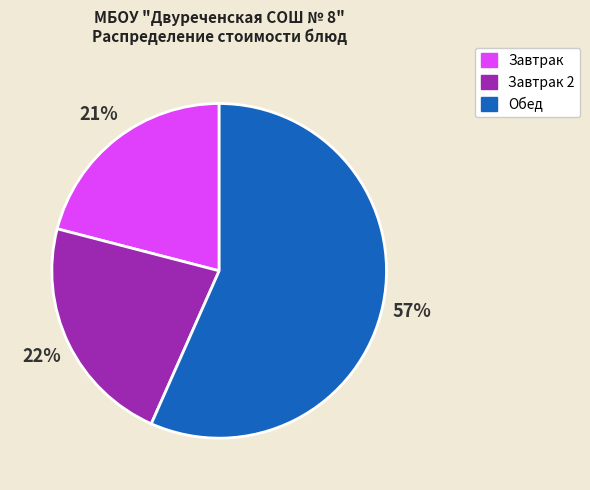

Count the number of slices in the pie.

3